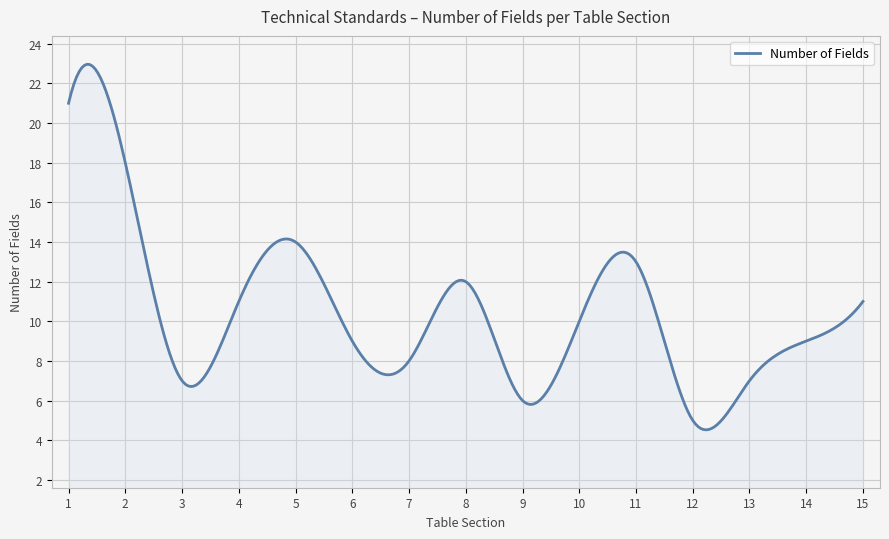

What is the difference between the maximum and minimum values?

18.4